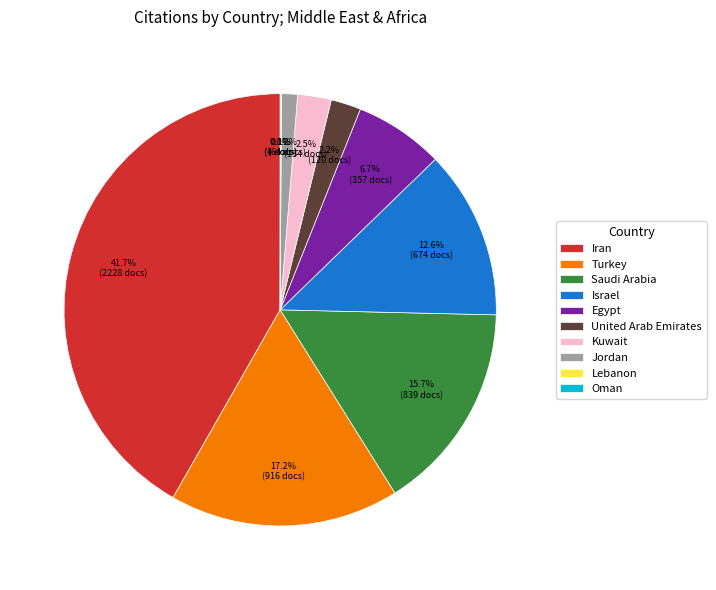

What percentage is the Iran slice, to the nearest percent?

42%